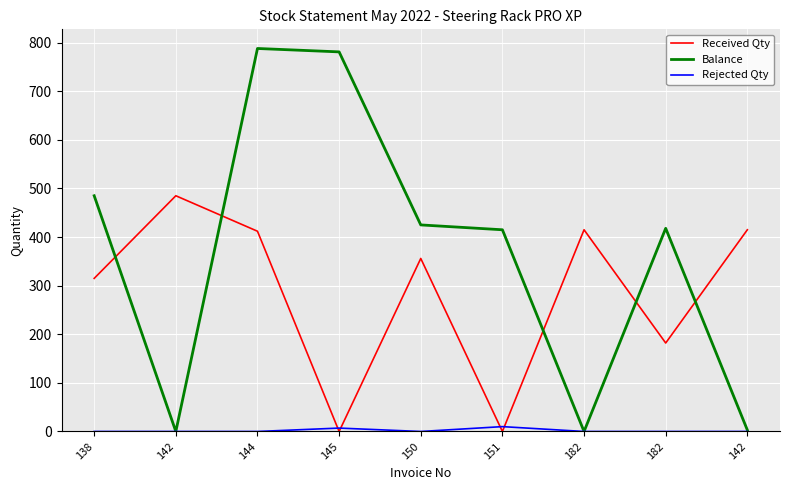

The value of Rejected Qty at 150 is 0. True or false?

True